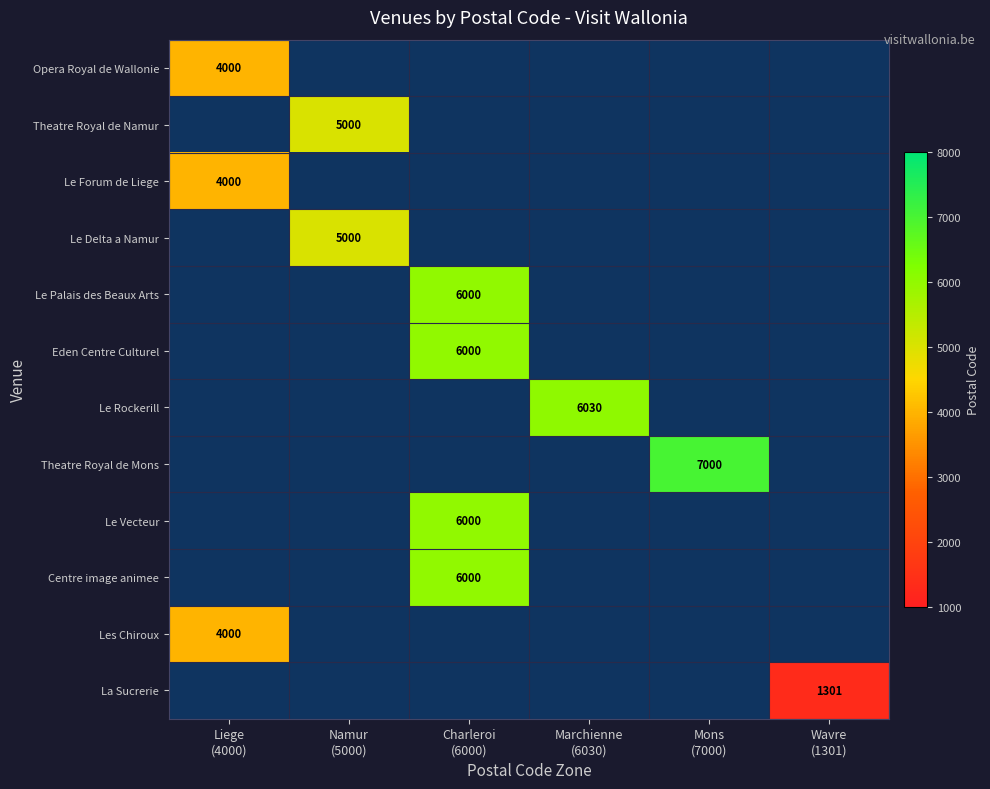

How many values in Les Chiroux are above zero?

1